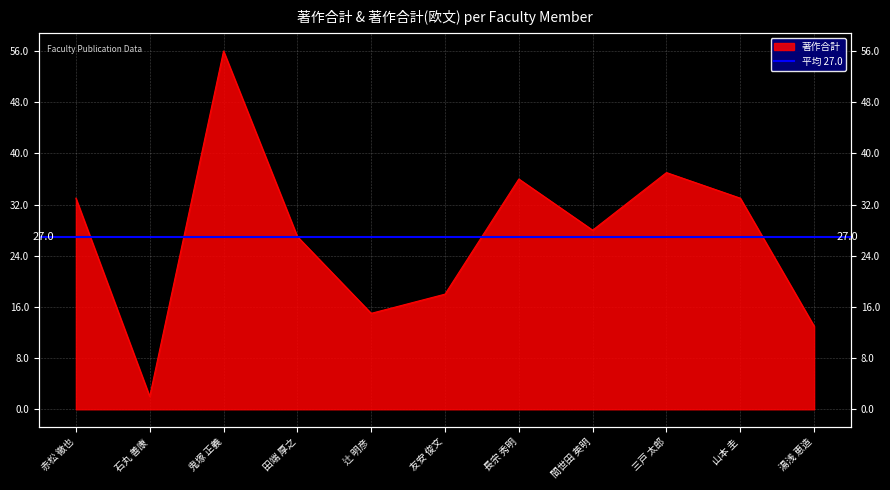

What is the sum of all values?

298